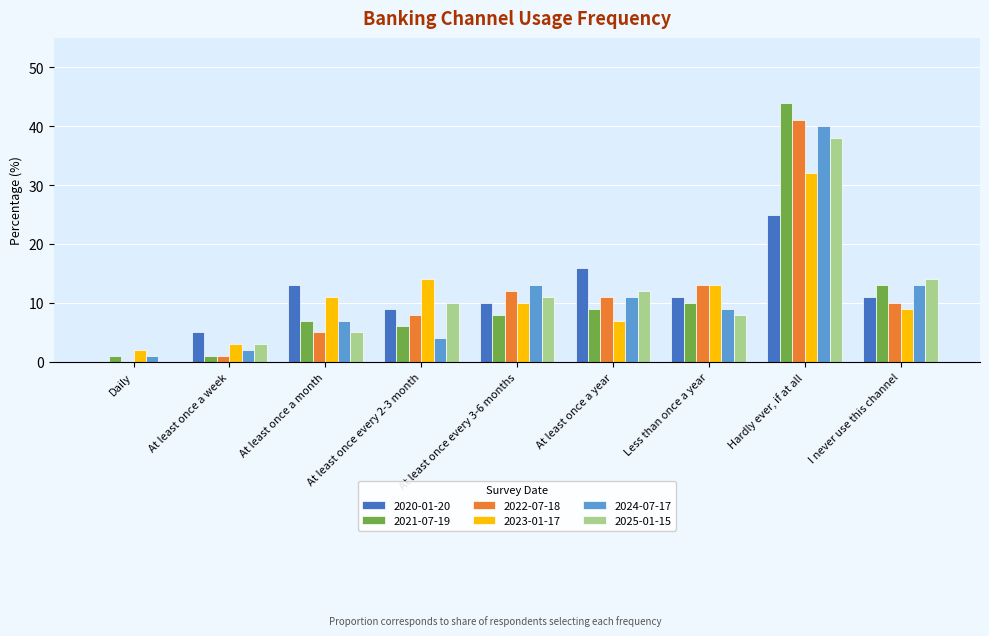

What is the total value across all series at Hardly ever, if at all?

220.0